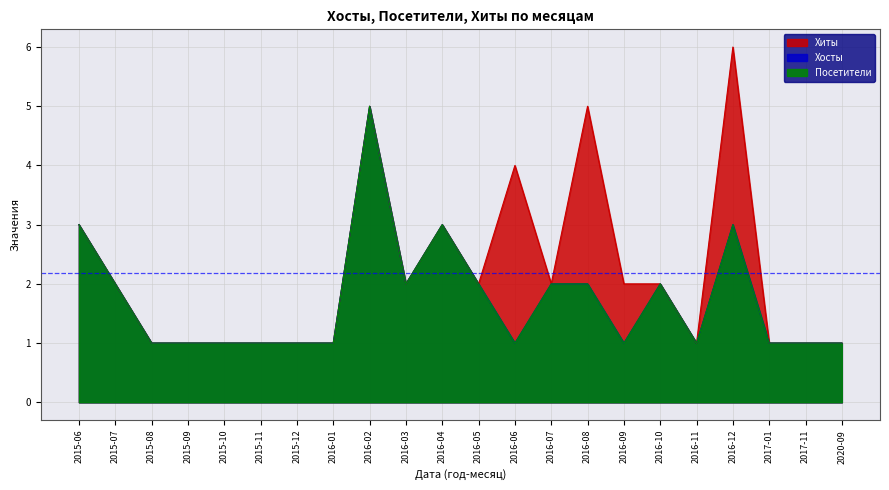

Reading left to right, extract all data points from this chart.

Хиты: 3	2	1	1	1	1	1	1	5	2	3	2	4	2	5	2	2	1	6	1	1	1
Хосты: 3	2	1	1	1	1	1	1	5	2	3	2	1	2	2	1	2	1	3	1	1	1
Посетители: 3	2	1	1	1	1	1	1	5	2	3	2	1	2	2	1	2	1	3	1	1	1